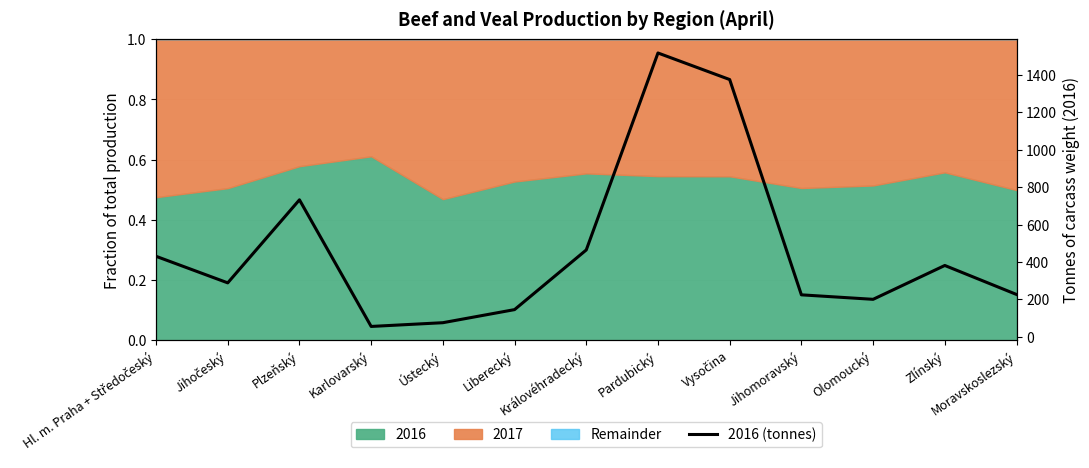

What is the label of the 5th point from the right?

Vysočina